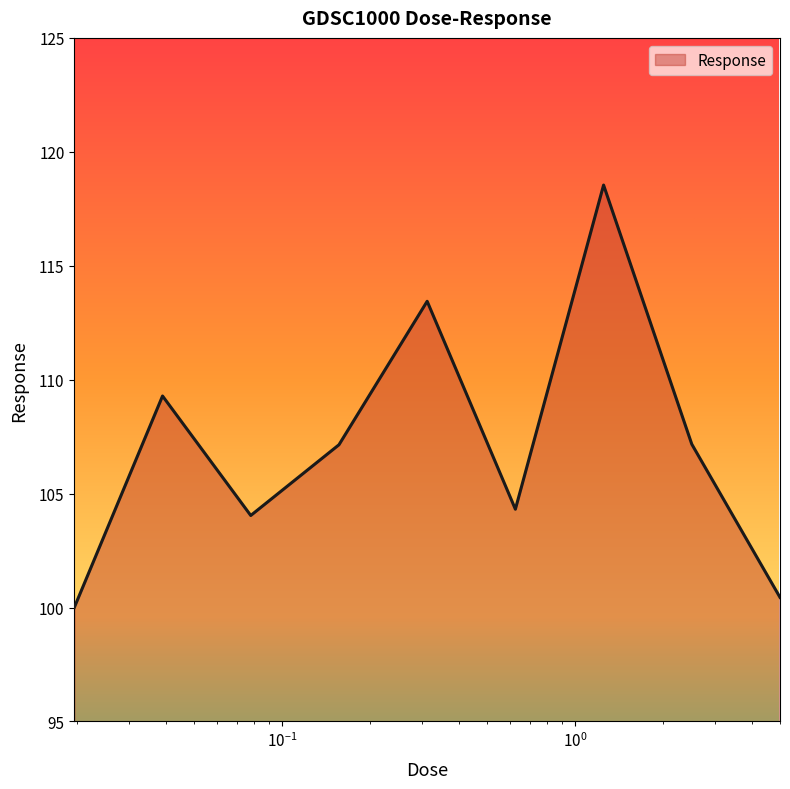

What is the smallest value displayed?

100.0